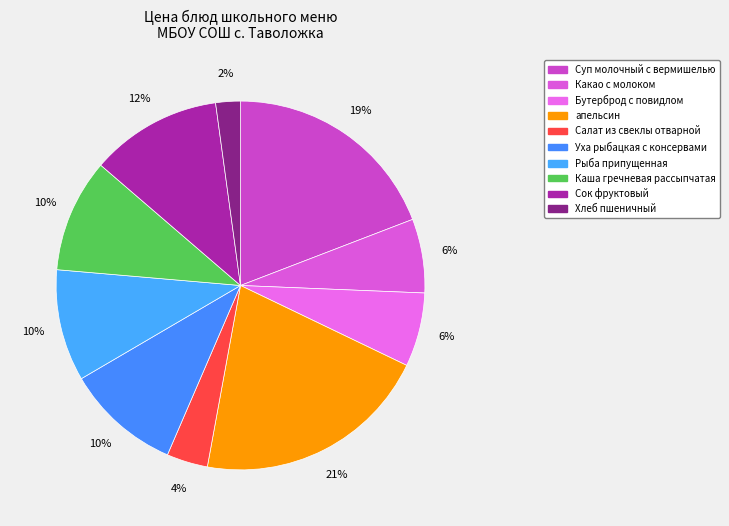

Combined, what portion of the pie is Рыба припущенная and Каша гречневая рассыпчатая?

19.7%